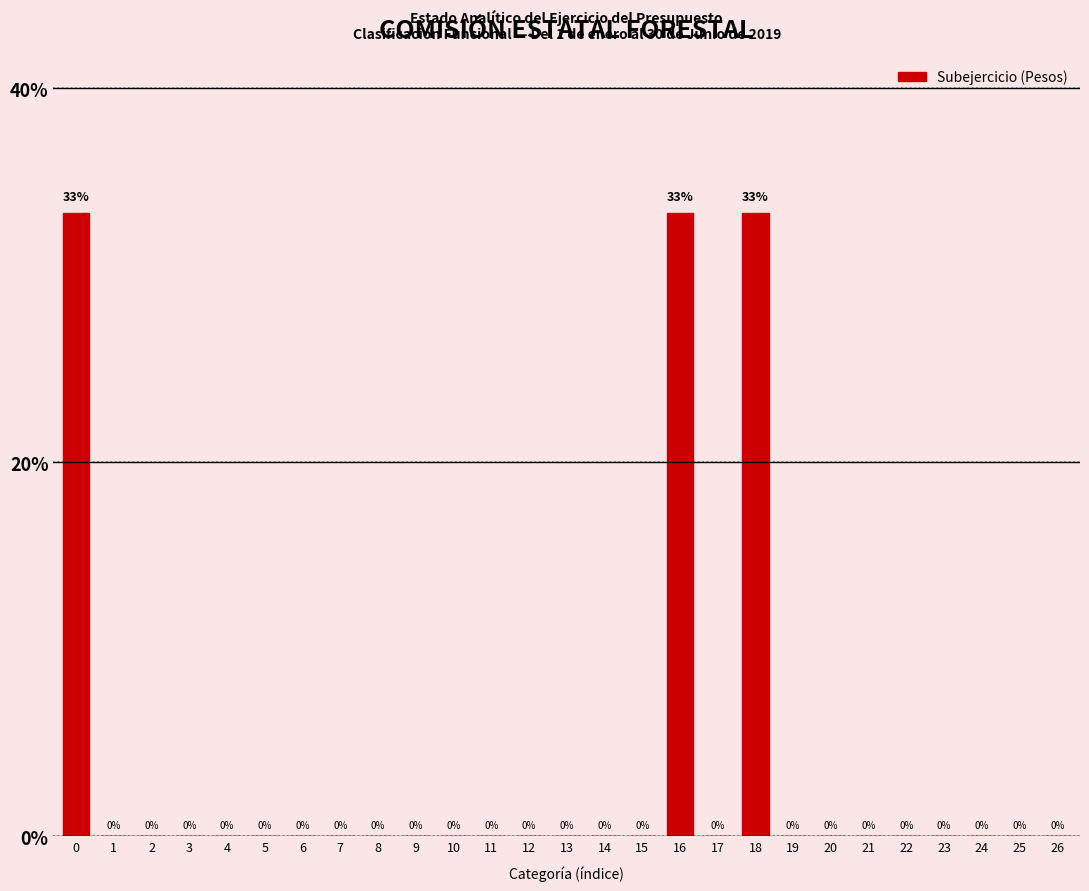

The value at 10 is 12.6. True or false?

False